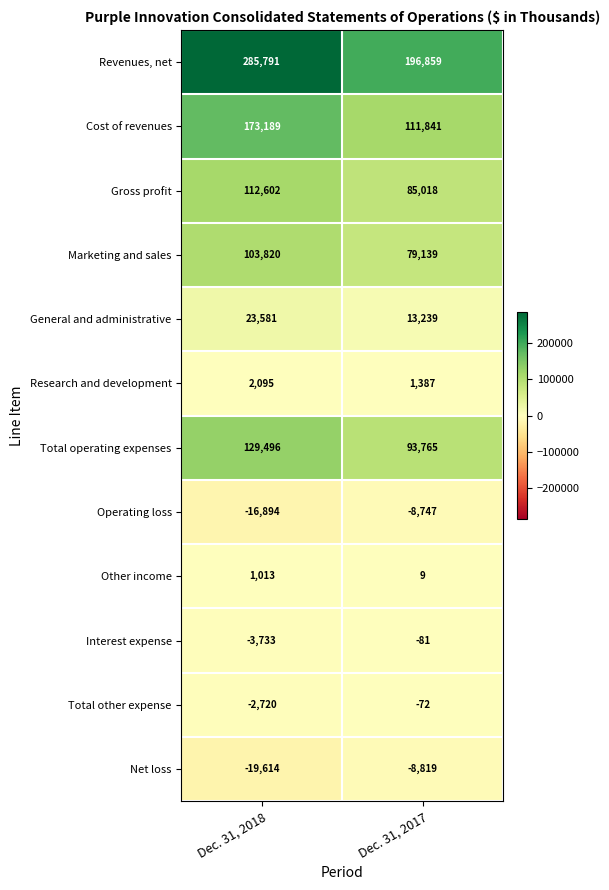

Which series has the largest range (max minus min)?

Revenues, net